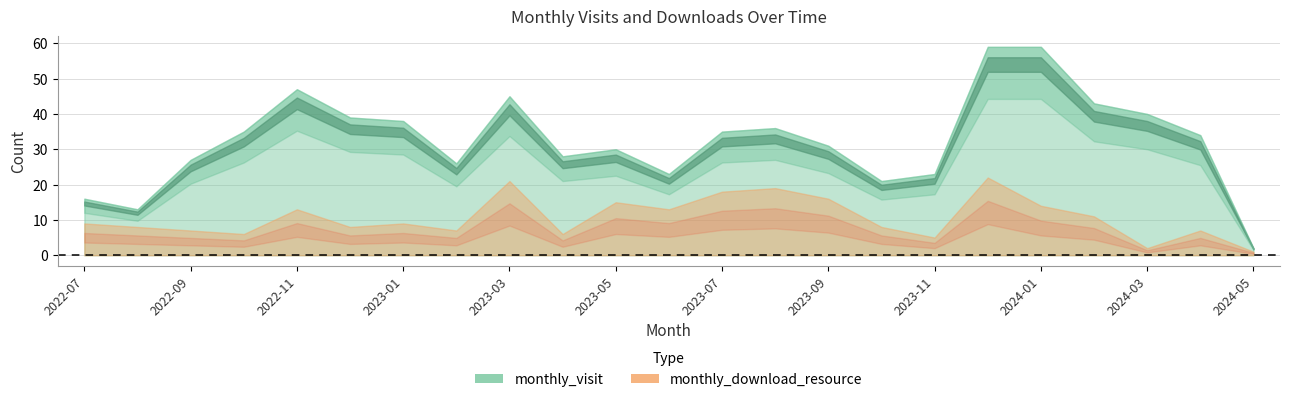

True or false: monthly_visit has a value of 59 at 2023-12.

True